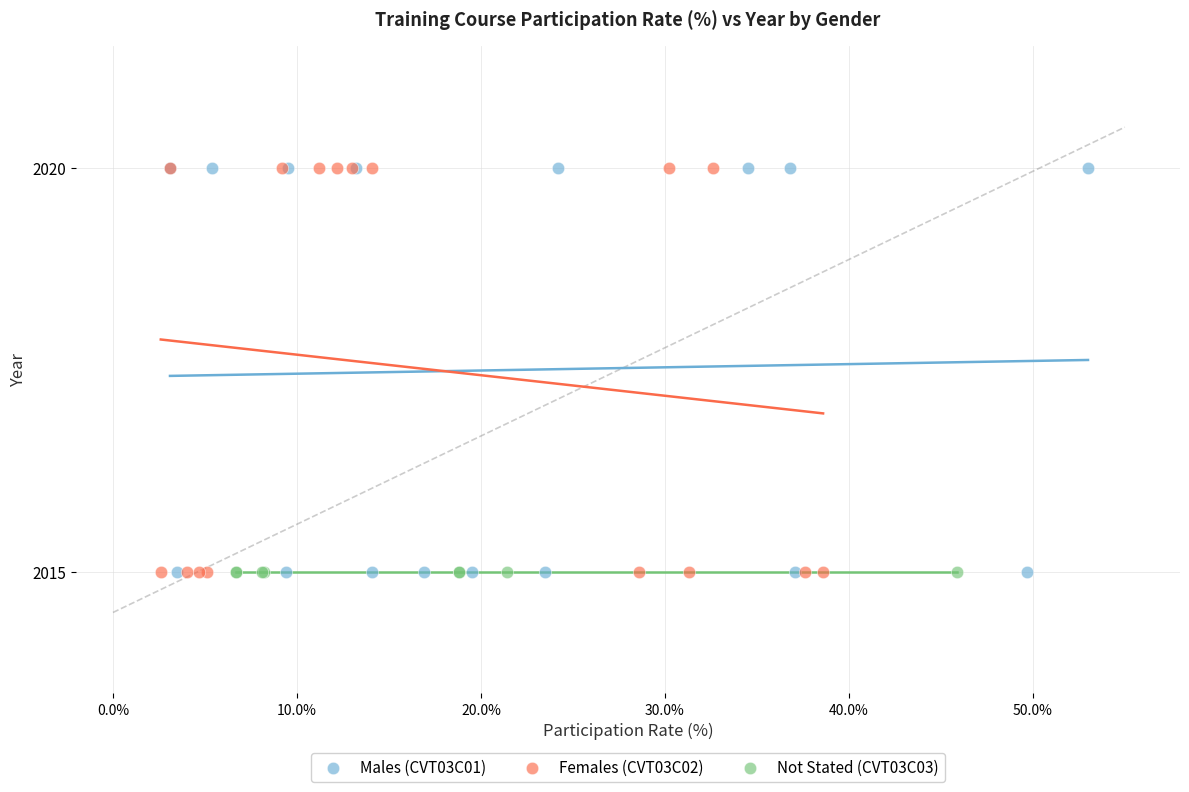

What are all the series names shown in the legend?

Males (CVT03C01), Females (CVT03C02), Not Stated (CVT03C03)